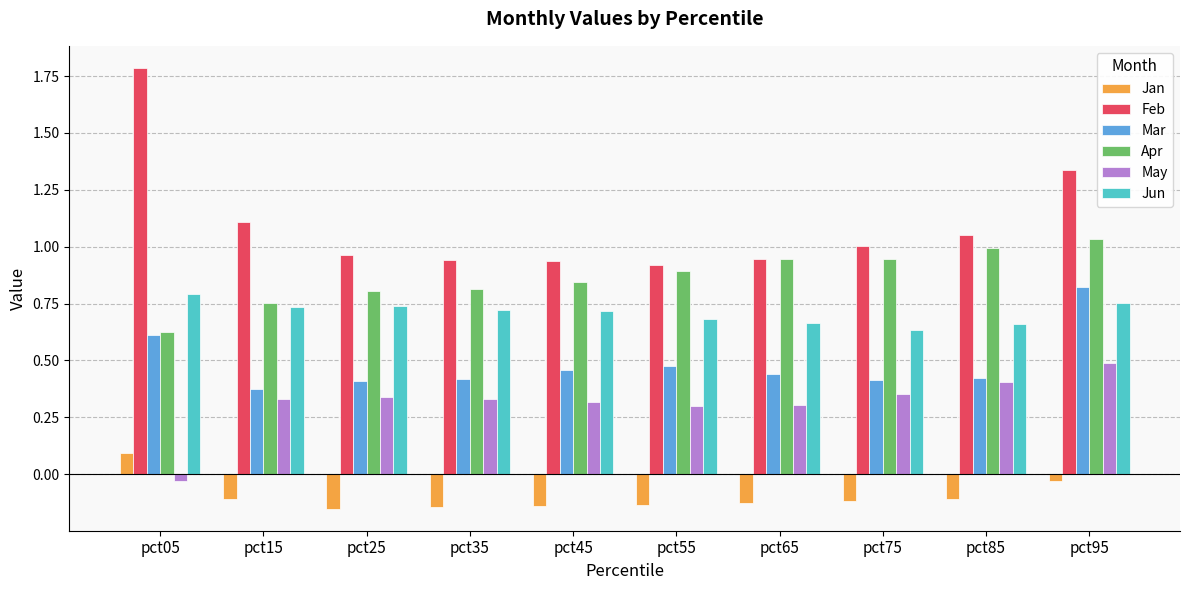

At which category is the sum across all series the highest?

pct95